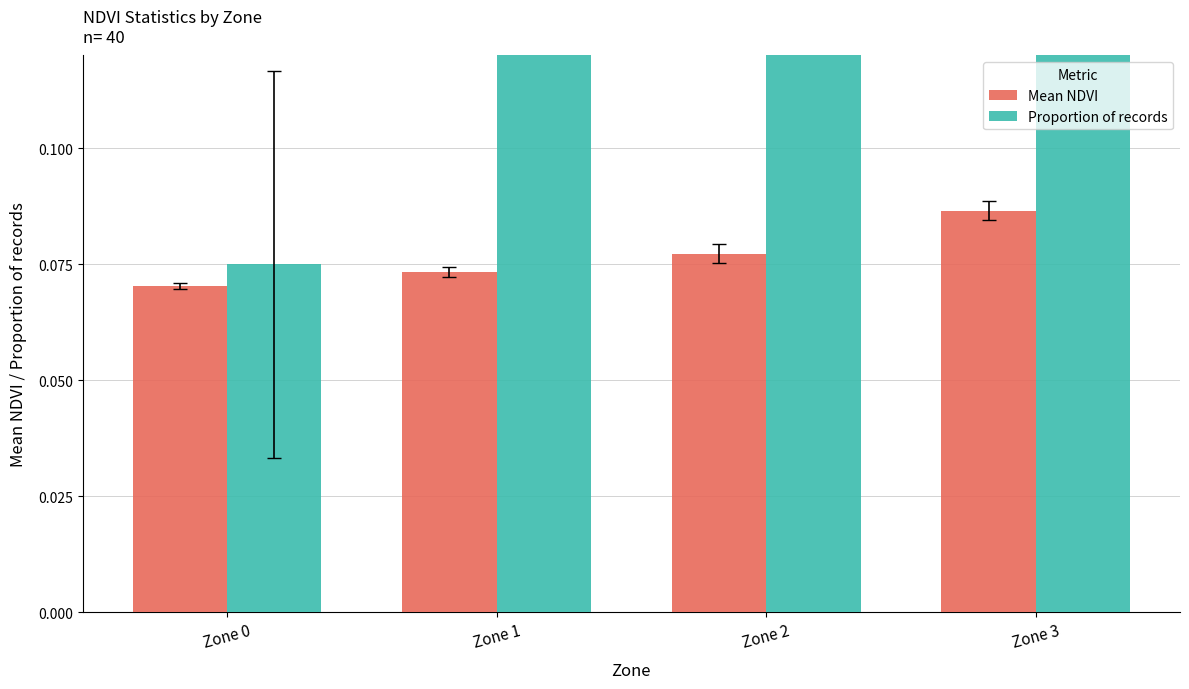

At which category does the chart reach its peak across all series?

Zone 2